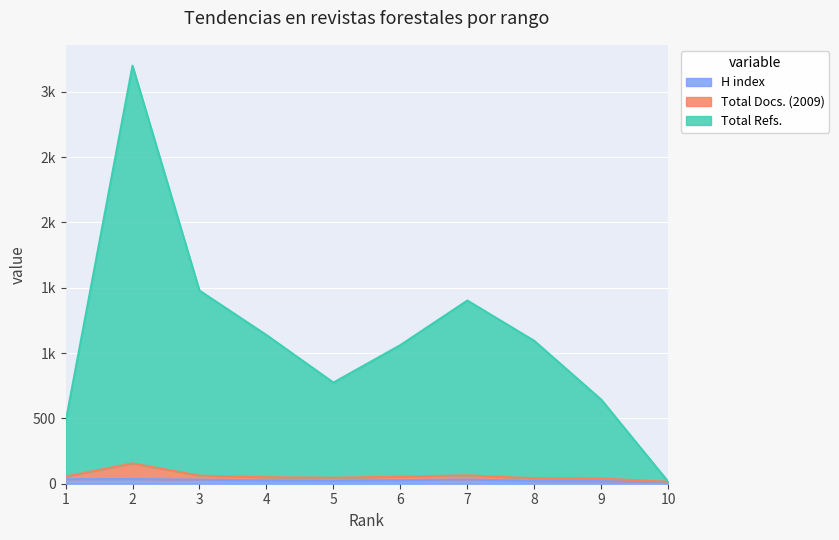

Does the chart display data point markers on the line(s)?

No